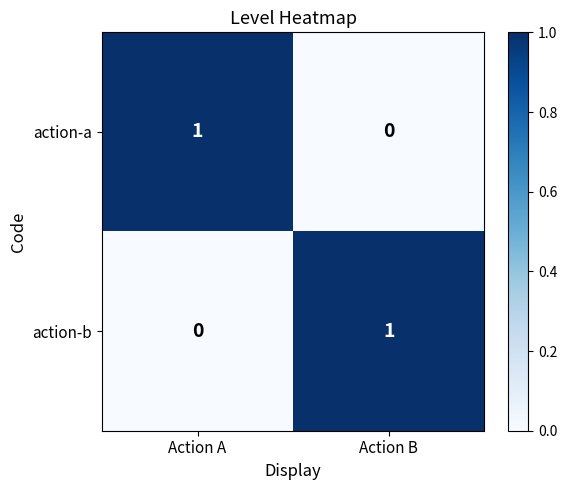

What is the difference between the highest and lowest values at Action A?

1